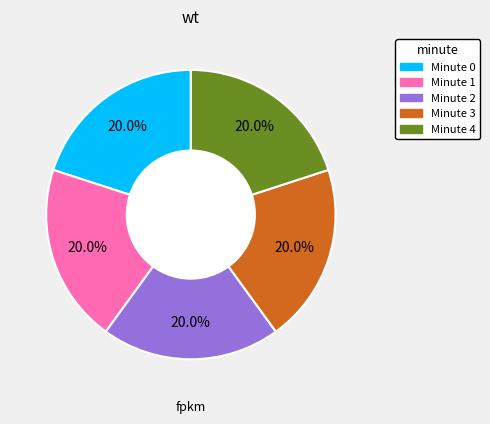

Is there any slice that represents more than half of the pie?

No